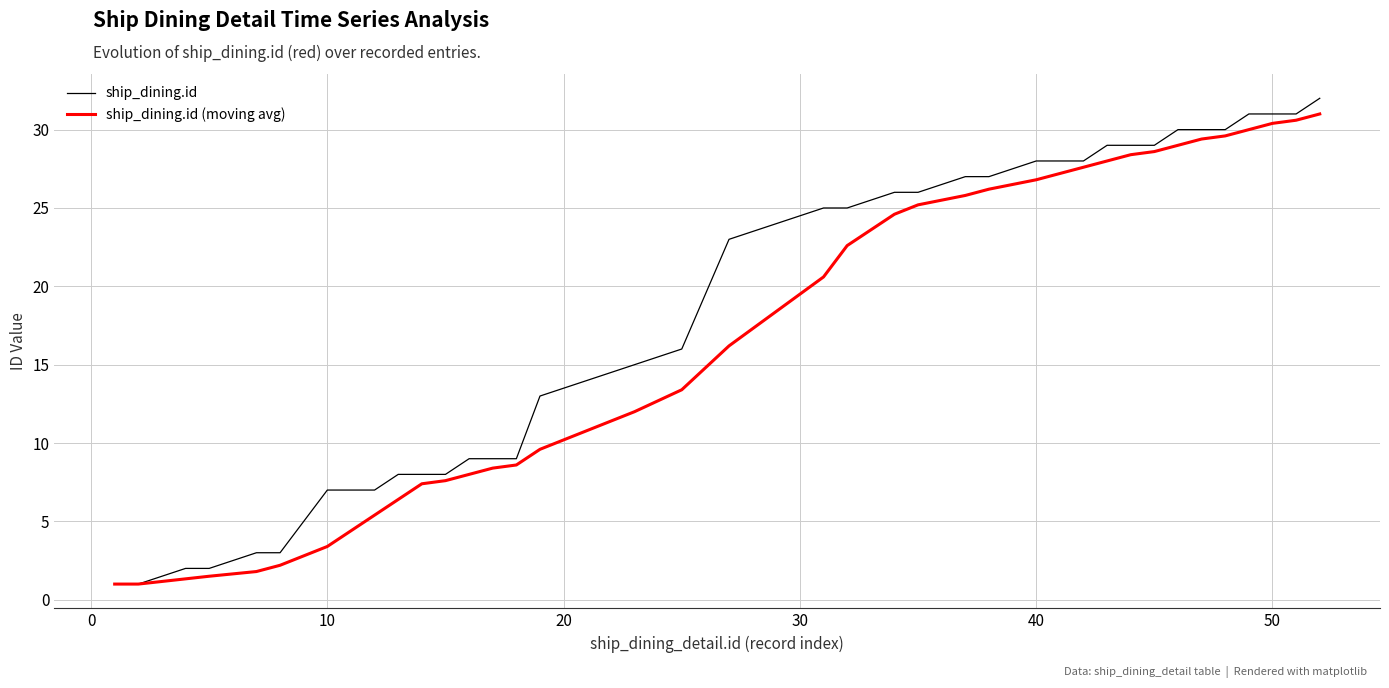

What is the maximum value shown in the chart?

32.0